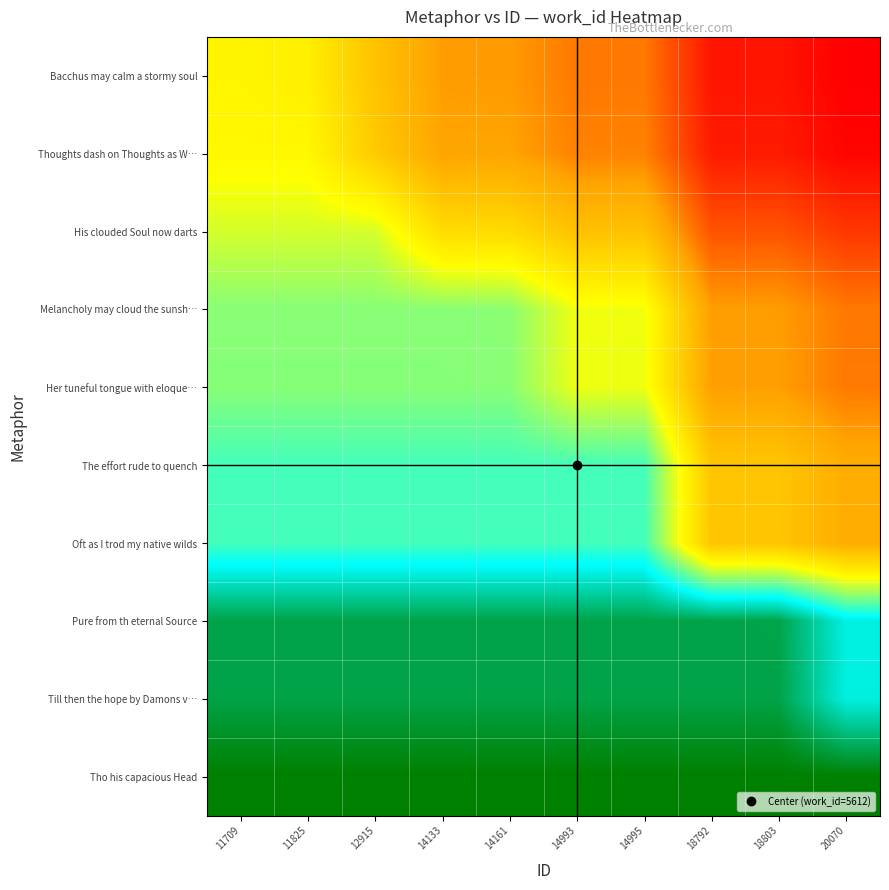

Reading left to right, what are all the values shown in this chart?

Bacchus may calm a stormy soul: 11709=0.5	11825=0.5	12915=0.3	14133=0.2	14161=0.2	14993=0.2	14995=0.2	18792=0.0	18803=0.0	20070=0.0
Thoughts dash on Thoughts as W…: 11709=0.5	11825=0.5	12915=0.4	14133=0.3	14161=0.3	14993=0.2	14995=0.2	18792=0.0	18803=0.0	20070=0.0
His clouded Soul now darts: 11709=0.5	11825=0.5	12915=0.5	14133=0.4	14161=0.4	14993=0.3	14995=0.3	18792=0.1	18803=0.1	20070=0.1
Melancholy may cloud the sunsh…: 11709=0.6	11825=0.6	12915=0.6	14133=0.6	14161=0.6	14993=0.5	14995=0.5	18792=0.2	18803=0.2	20070=0.2
Her tuneful tongue with eloque…: 11709=0.6	11825=0.6	12915=0.6	14133=0.6	14161=0.6	14993=0.5	14995=0.5	18792=0.2	18803=0.2	20070=0.2
The effort rude to quench: 11709=0.7	11825=0.7	12915=0.7	14133=0.7	14161=0.7	14993=0.7	14995=0.7	18792=0.3	18803=0.3	20070=0.3
Oft as I trod my native wilds: 11709=0.7	11825=0.7	12915=0.7	14133=0.7	14161=0.7	14993=0.7	14995=0.7	18792=0.3	18803=0.3	20070=0.3
Pure from th eternal Source: 11709=0.9	11825=0.9	12915=0.9	14133=0.9	14161=0.9	14993=0.9	14995=0.9	18792=0.9	18803=0.9	20070=0.8
Till then the hope by Damons v…: 11709=0.9	11825=0.9	12915=0.9	14133=0.9	14161=0.9	14993=0.9	14995=0.9	18792=0.9	18803=0.9	20070=0.8
Tho his capacious Head: 11709=1.0	11825=1.0	12915=1.0	14133=1.0	14161=1.0	14993=1.0	14995=1.0	18792=1.0	18803=1.0	20070=1.0